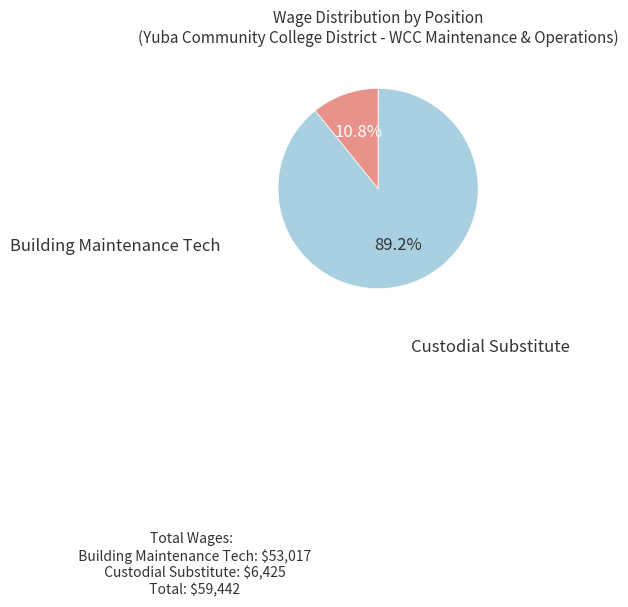

Is Custodial Substitute the majority of the pie?

No